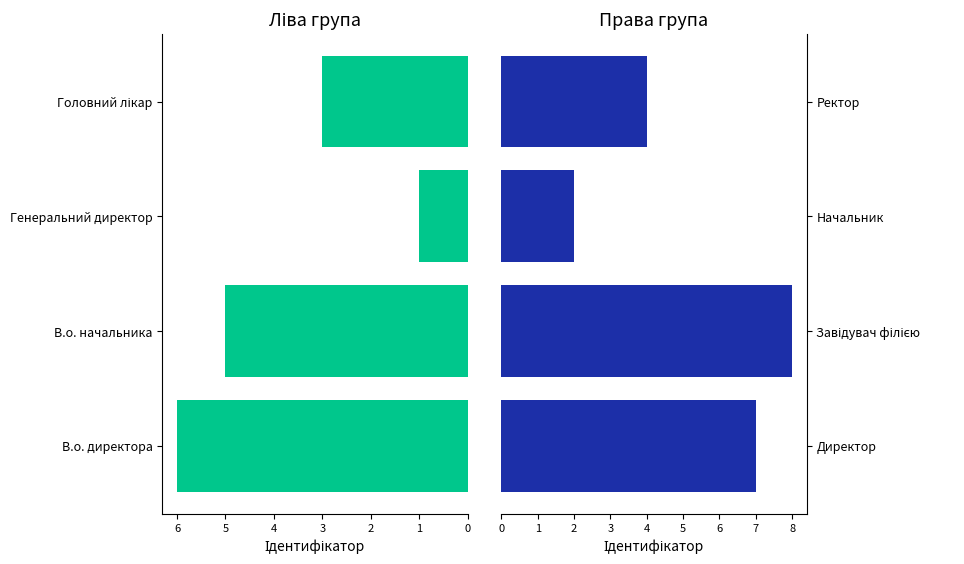

The value of Ідентифікатор (ліво) at Головний лікар is 4. True or false?

False